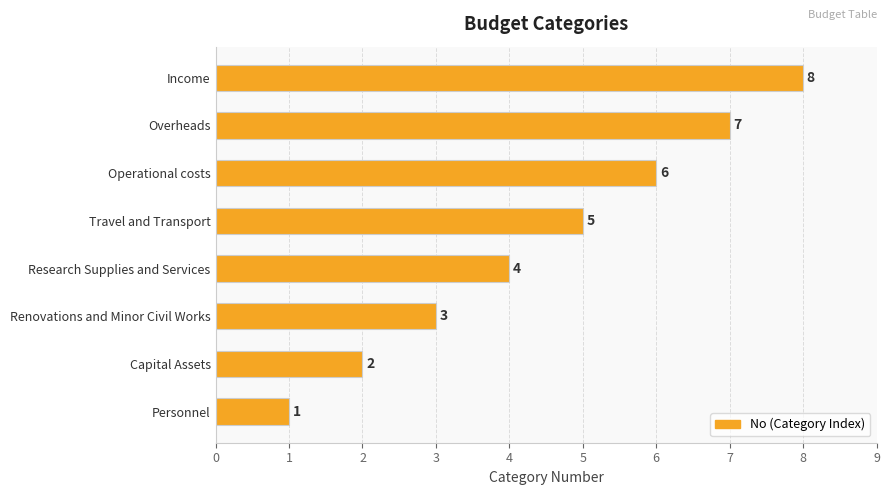

What is the ratio of the value at Operational costs to the value at Research Supplies and Services?

1.5